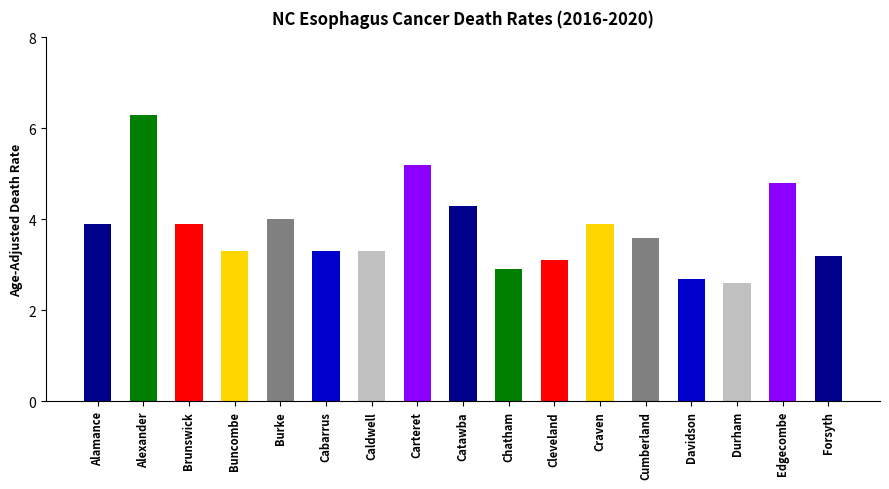

What is the smallest value displayed?

2.6